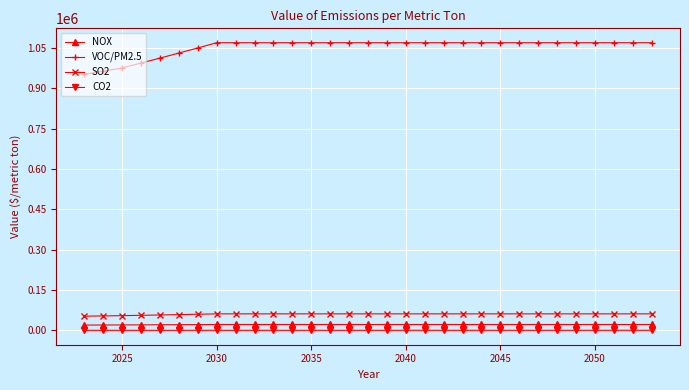

True or false: VOC/PM2.5 and NOX cross at least once.

False